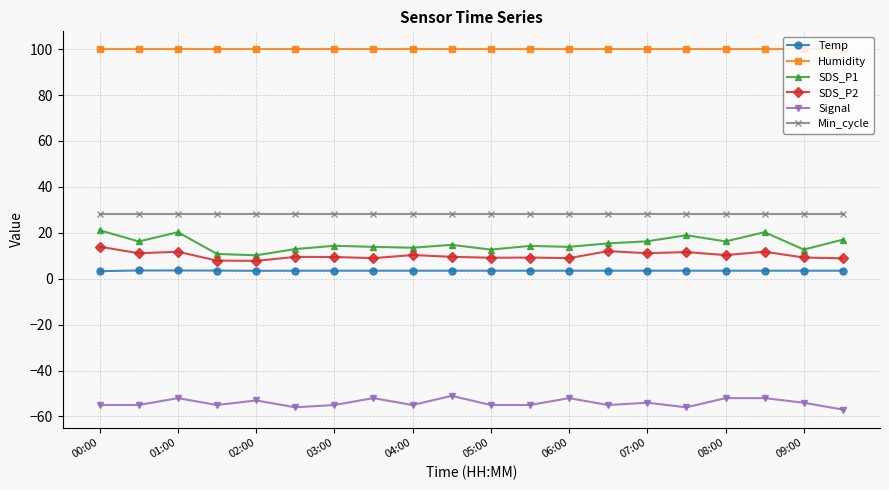

Which series has the largest range (max minus min)?

SDS_P1